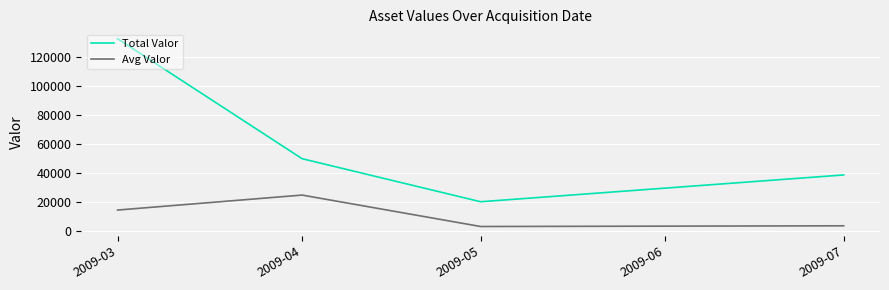

What is the sum of the Total Valor values at 2009-04 and 2009-03?

182146.4